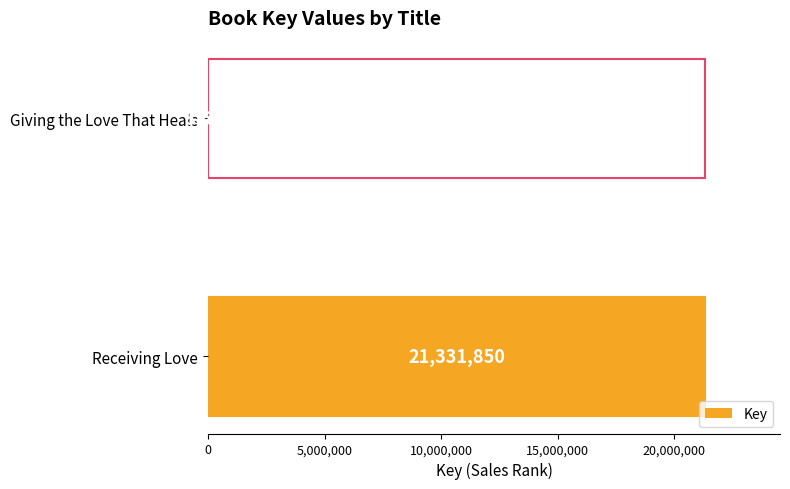

Are the bars horizontal?

Yes